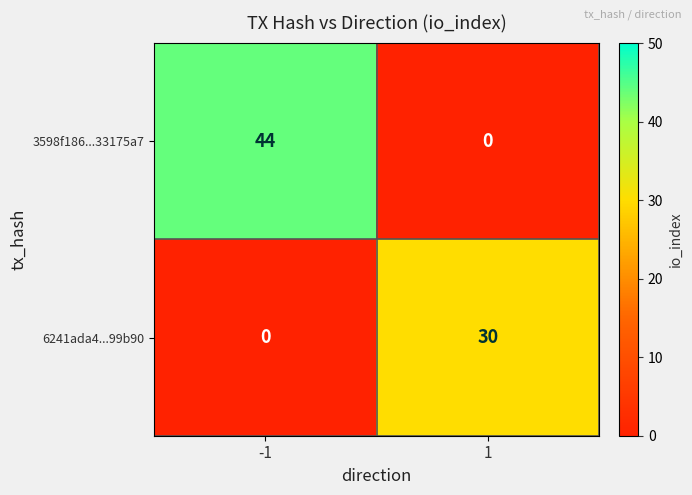

Reading right to left, list all the values displayed in this chart.

3598f186...33175a7: 0	44
6241ada4...99b90: 30	0